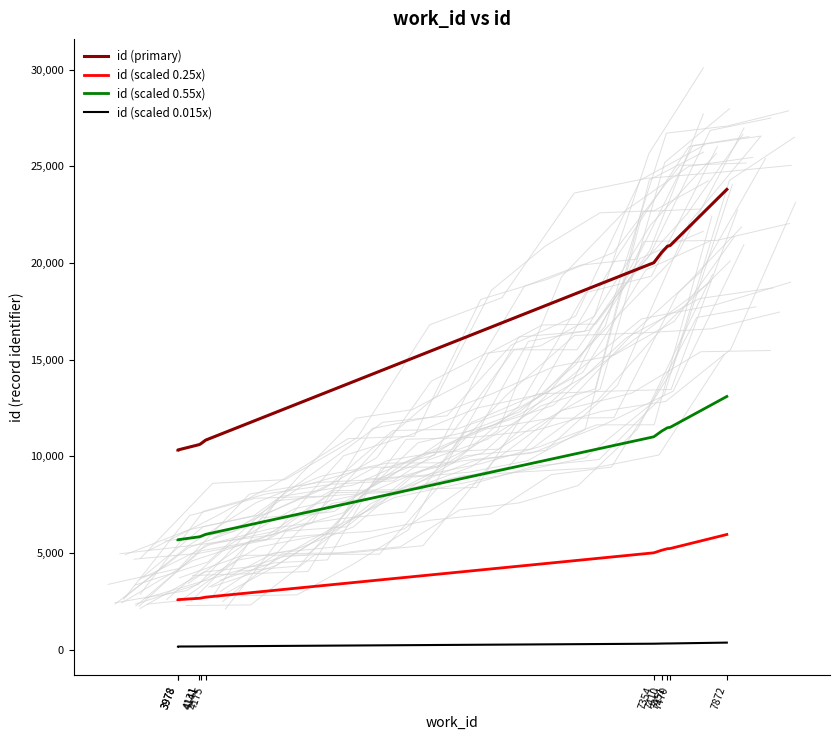

The value of id (scaled 0.25x) at 4131 is 1695.6. True or false?

False